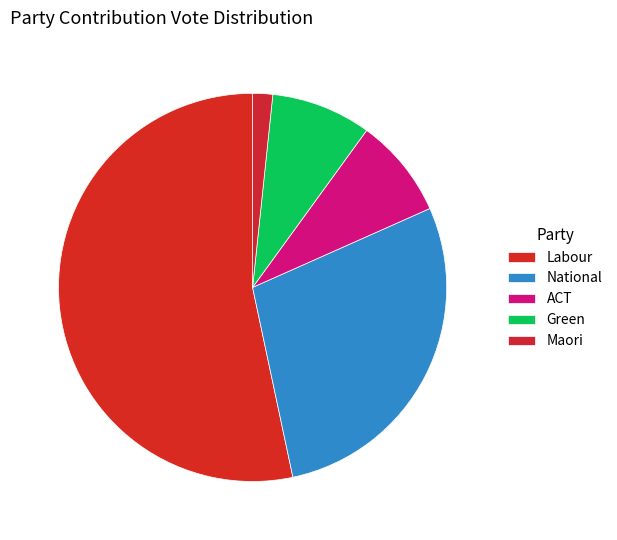

Do National and Labour together represent more than half of the pie?

Yes